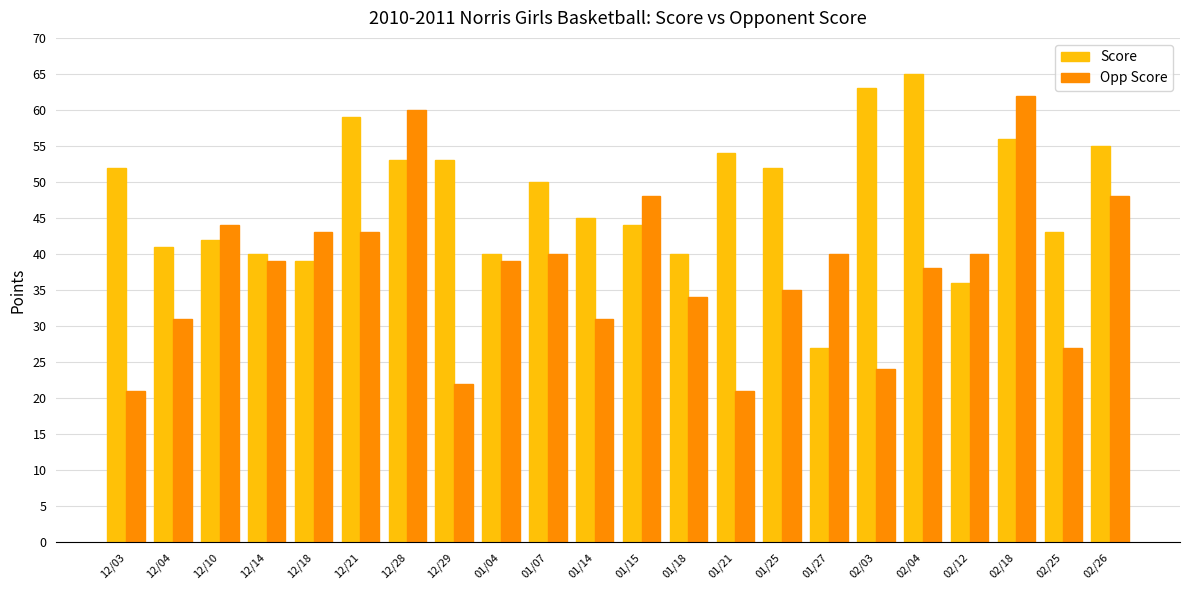

What is the value of the Score bar at the 2nd from the left?

41